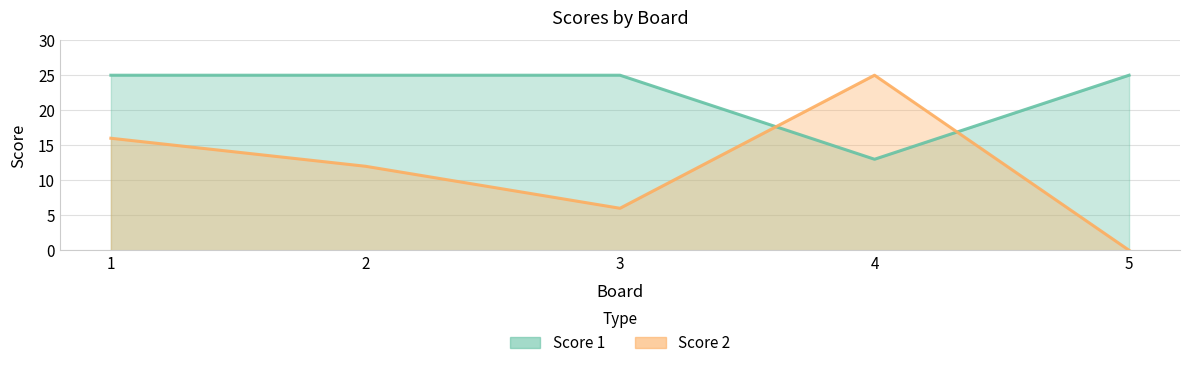

Rank the series by their maximum value, from lowest to highest.

Score 1, Score 2